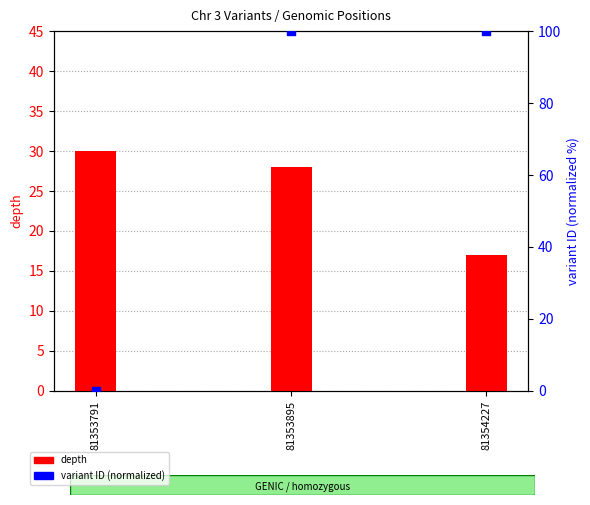

Which series has the largest total across all categories?

variant ID (normalized)